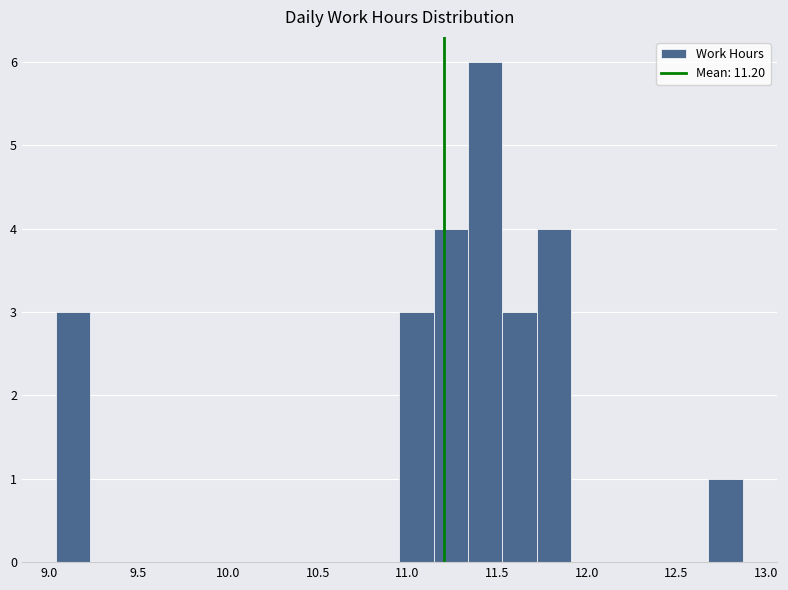

Around what value on the x-axis is the tallest bar? Give the approximate position of its centre, as read against the axis.

11.45